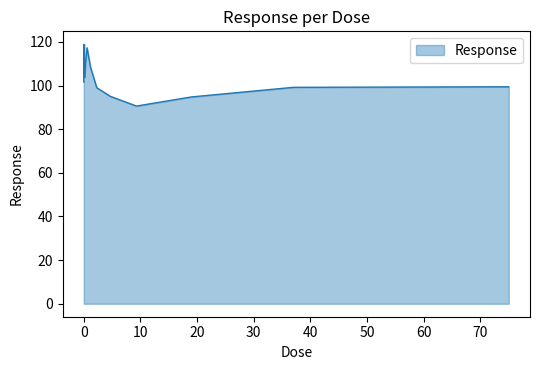

What is the difference between the maximum and minimum values?

28.3